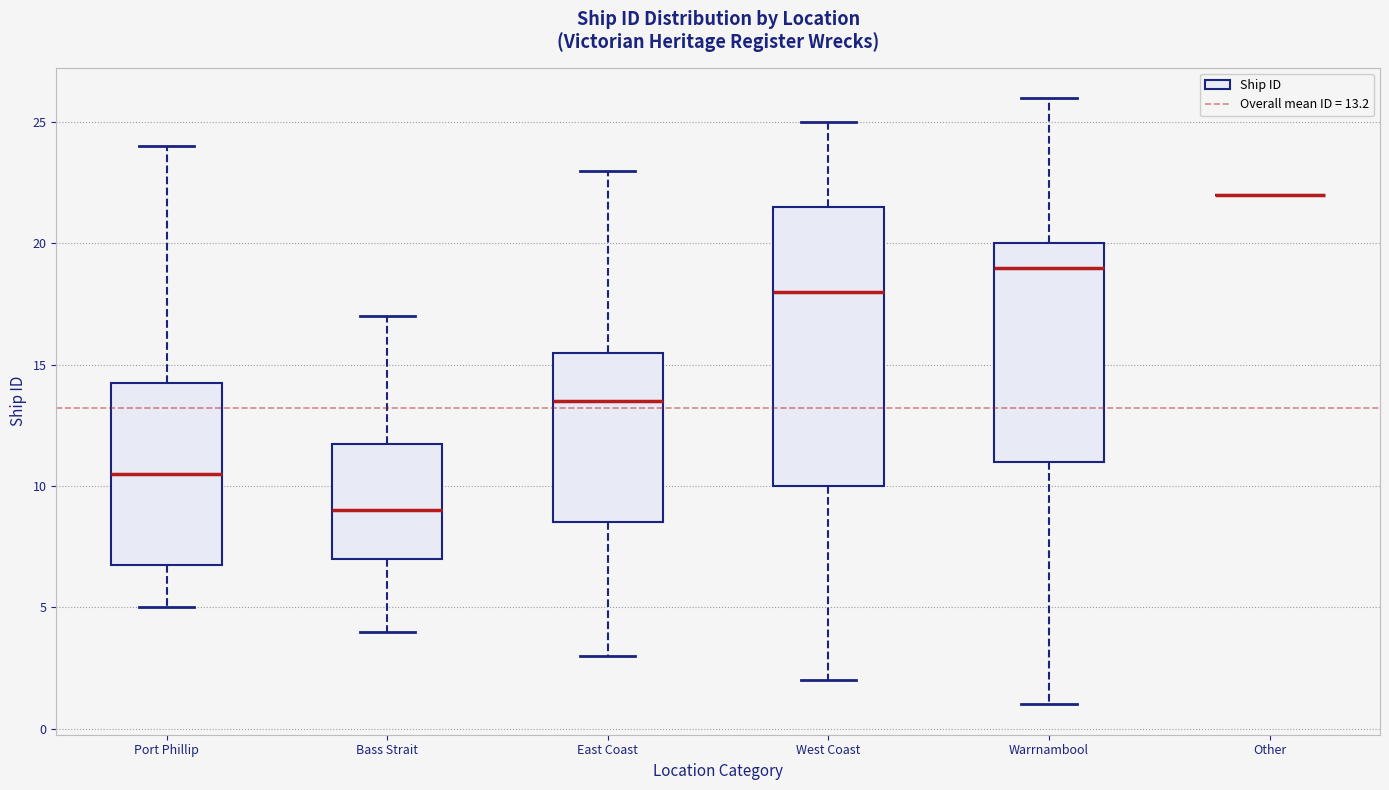

Reading left to right, transcribe this box plot: for each box, give where its median line is, the range the box spans, and where its two whiskers end, as read against the y-axis. The values are not printed on the chart, so give them approximately, as read against the axis.

Port Phillip: median 10.5, box 7.0 to 14.5, whiskers 5.0 to 24.0
Bass Strait: median 9.0, box 7.0 to 12.0, whiskers 4.0 to 17.0
East Coast: median 13.5, box 8.5 to 15.5, whiskers 3.0 to 23.0
West Coast: median 18.0, box 10.0 to 21.5, whiskers 2.0 to 25.0
Warrnambool: median 19.0, box 11.0 to 20.0, whiskers 1.0 to 26.0
Other: box collapsed to a line at 22.0, whiskers 22.0 to 22.0